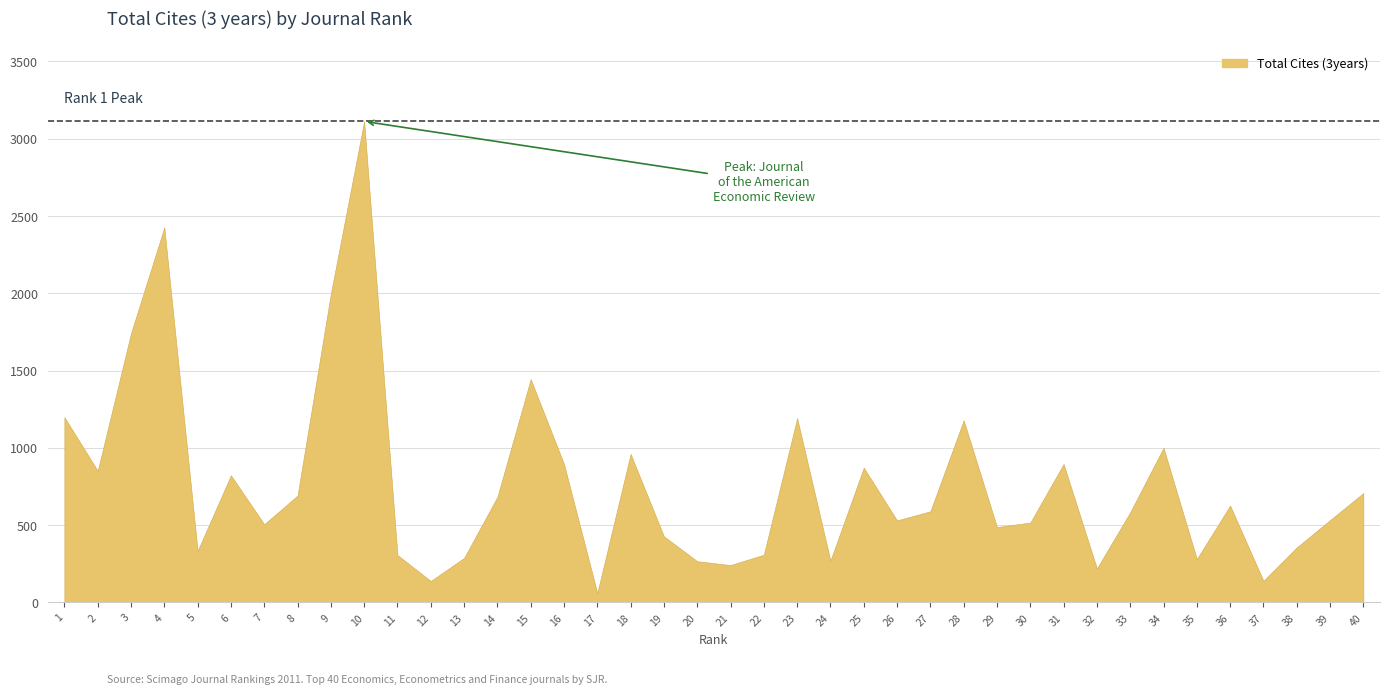

Which label corresponds to the smallest value in the chart?

17